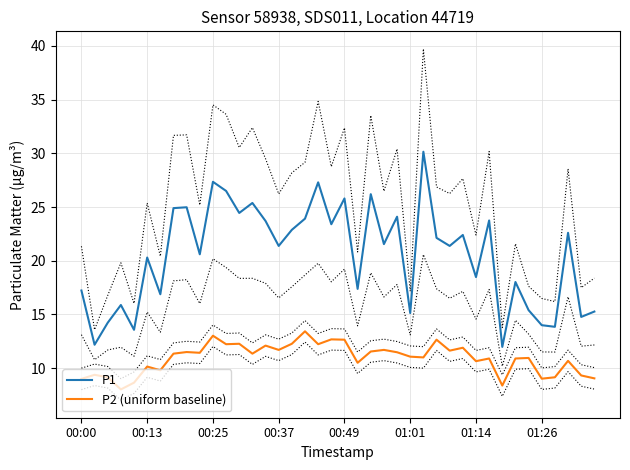

The P1 series shows 15.6 at 14. True or false?

False